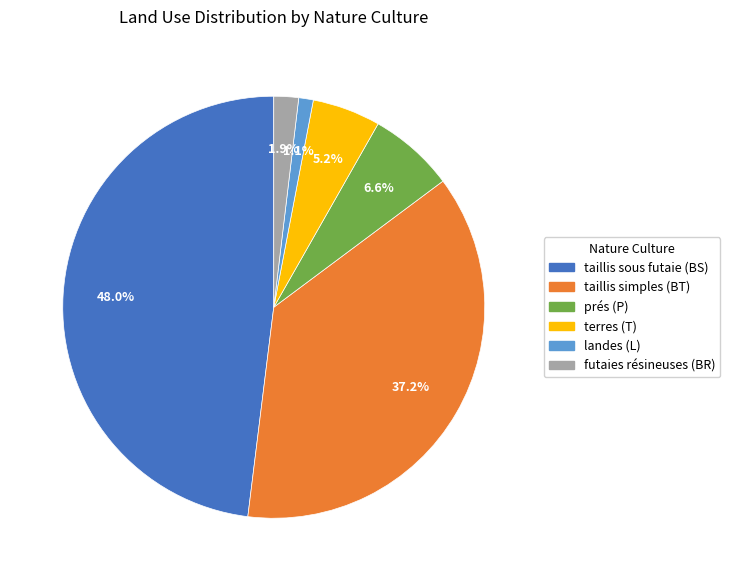

Do landes (L) and taillis sous futaie (BS) together represent more than half of the pie?

No